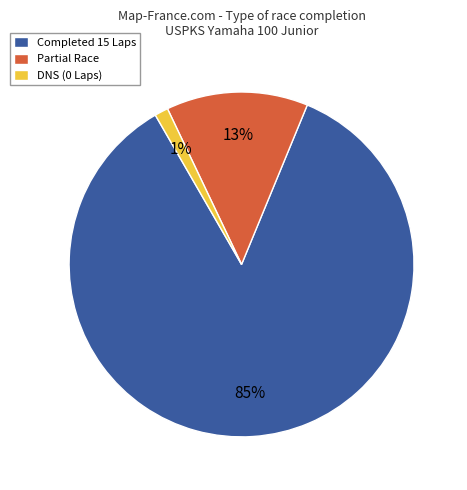

To the nearest percent, what percentage of the pie is DNS (0 Laps)?

1%